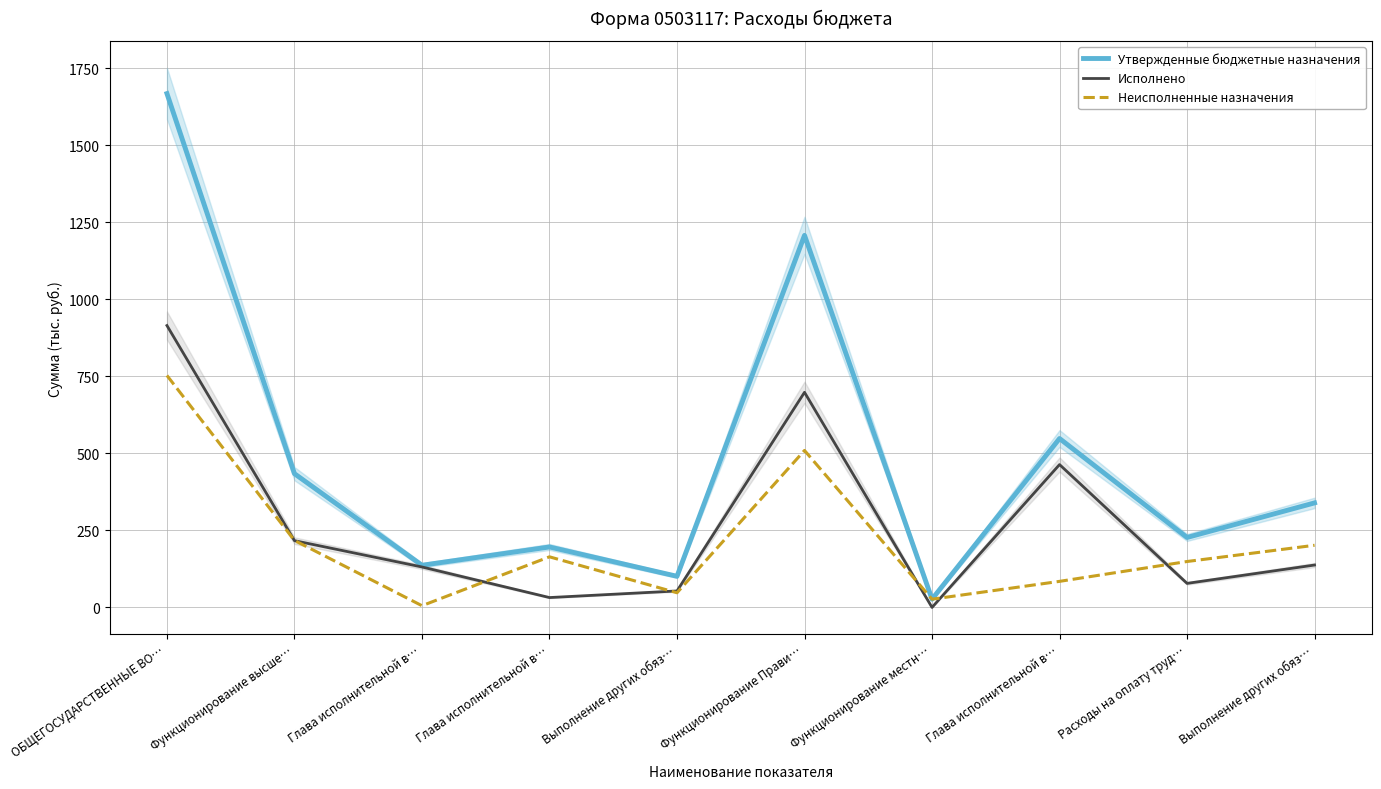

How many data points in Исполнено are above 137?

5